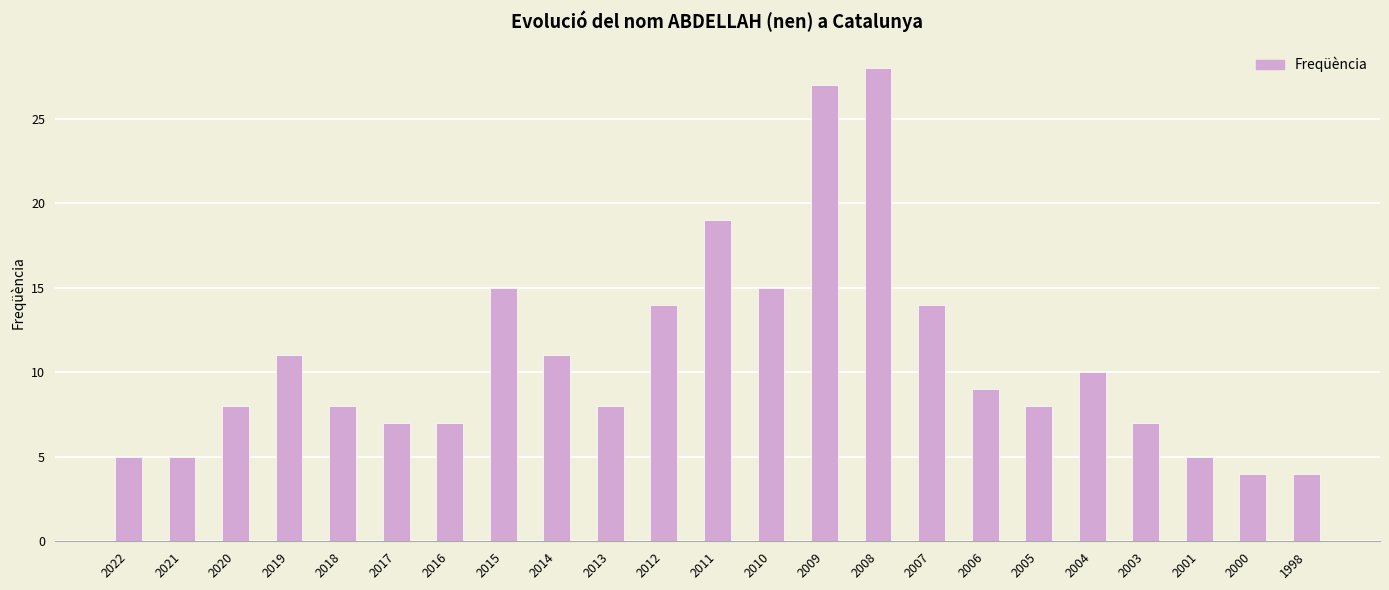

What is the ratio of the value at 2009 to the value at 2012?

1.9